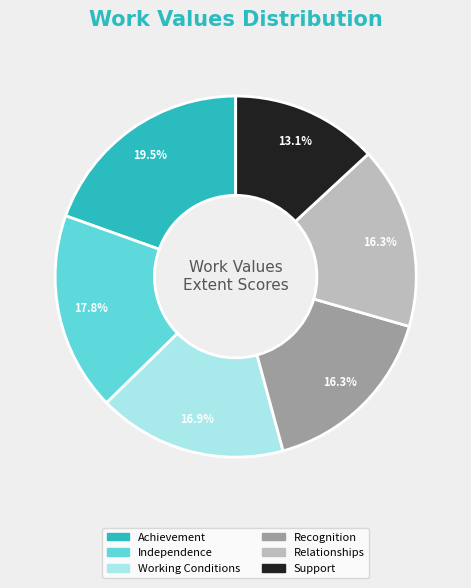

Which slice is the smallest?

Support